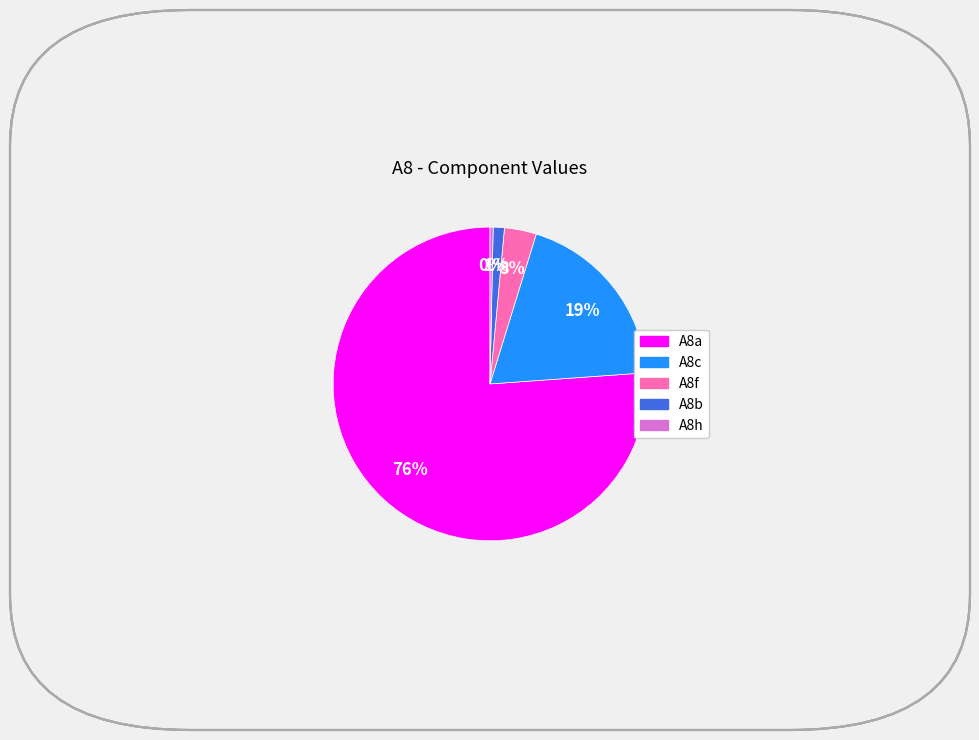

Do A8a and A8h together represent more than half of the pie?

Yes